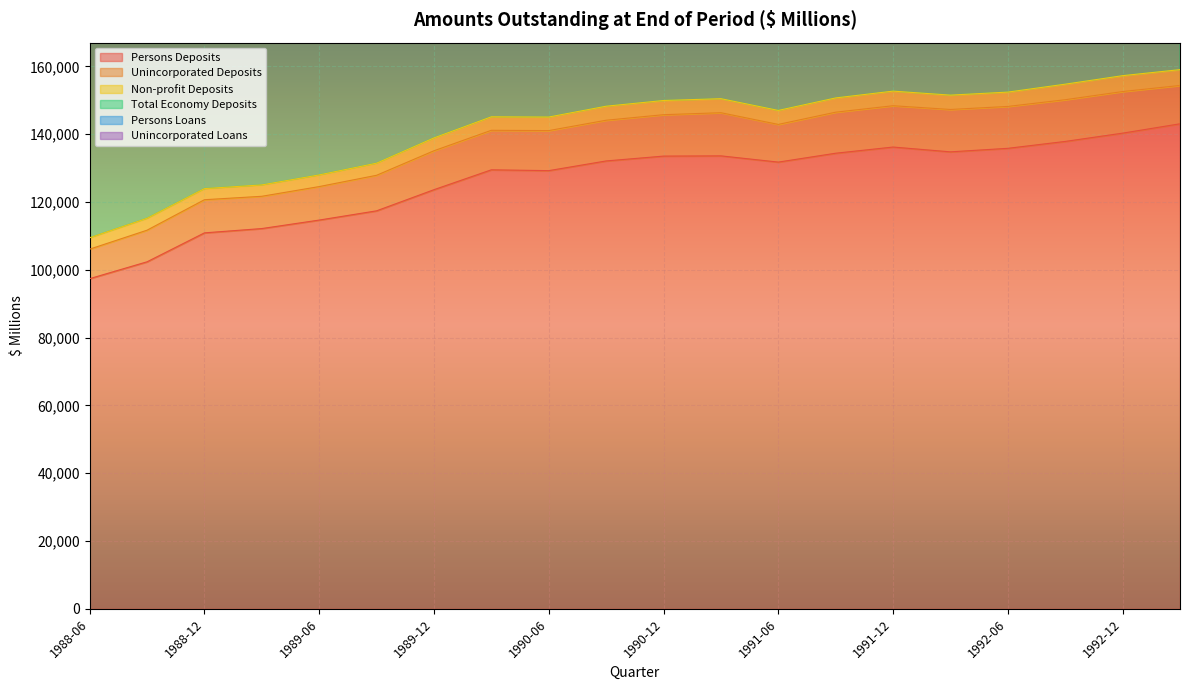

At which label is Persons Loans closest to 379729?

1989-12